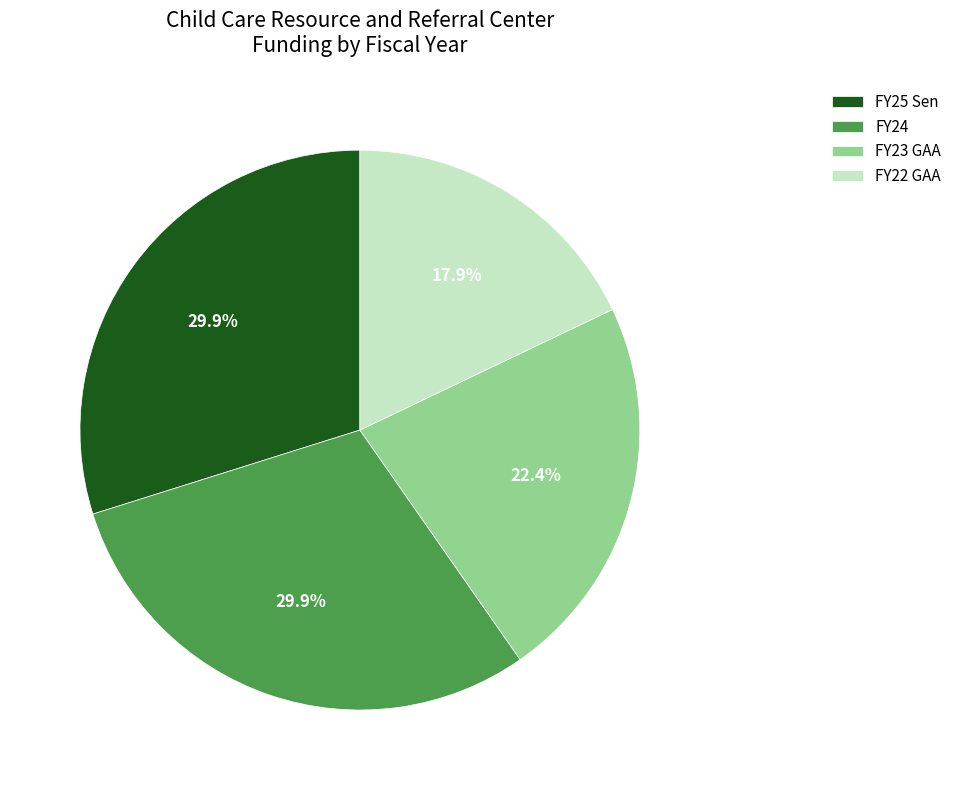

How many segments does this pie chart have?

4